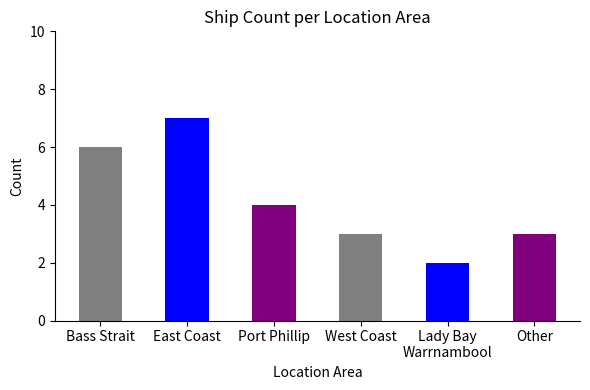

True or false: the data shows 1 at West Coast.

False